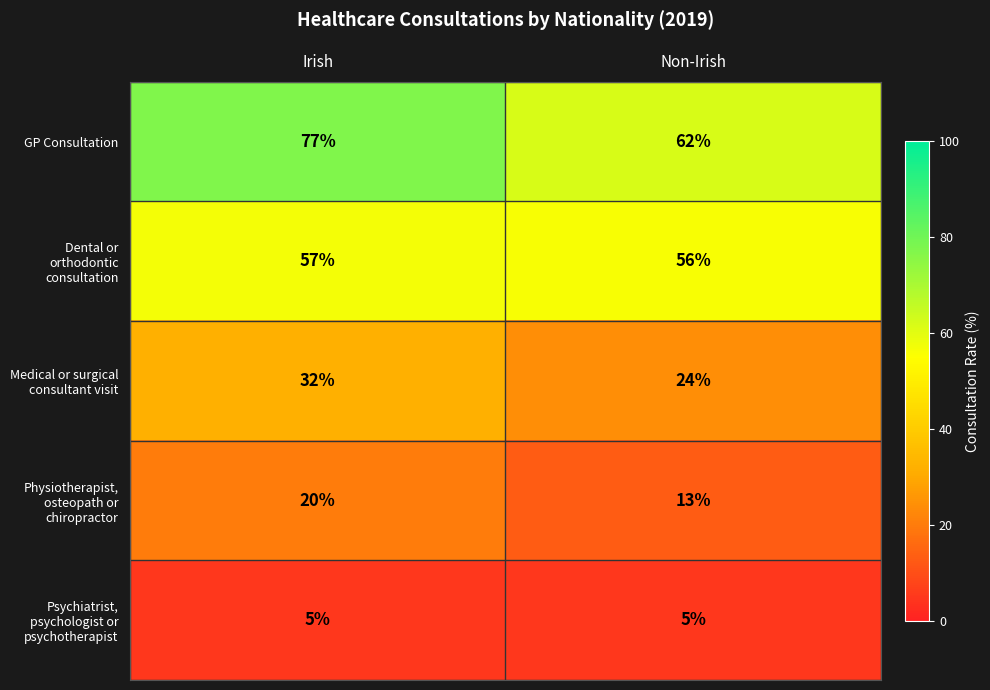

Which category has the highest value in the Physiotherapist, osteopath or chiropractor series?

Irish